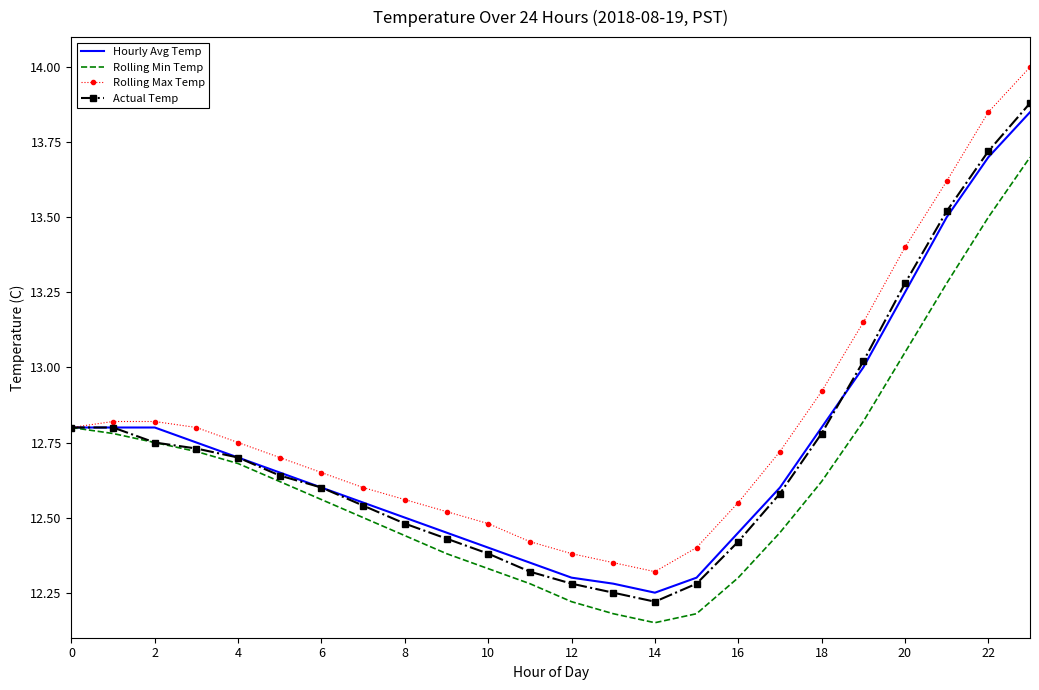

Which series has the widest spread of values?

Rolling Max Temp